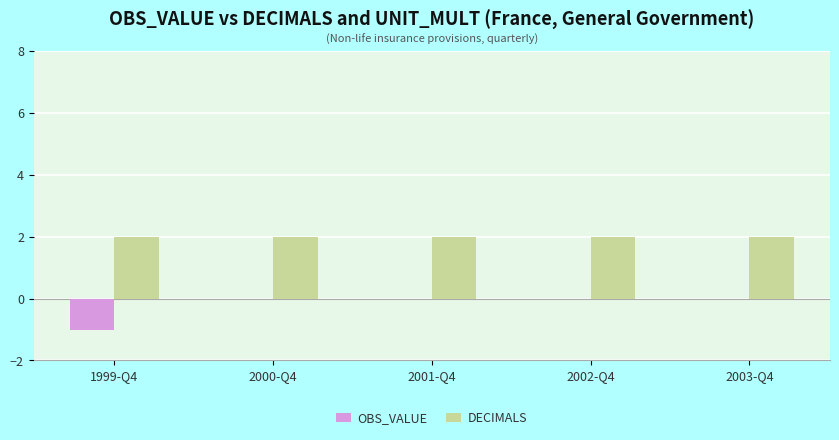

Between 1999-Q4 and 2003-Q4, which series saw the biggest shift?

OBS_VALUE